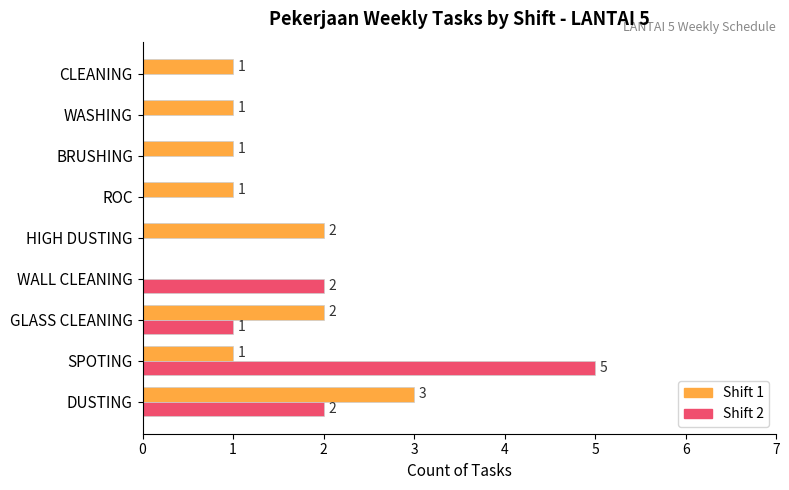

The value of Shift 1 at GLASS CLEANING is 2. True or false?

True